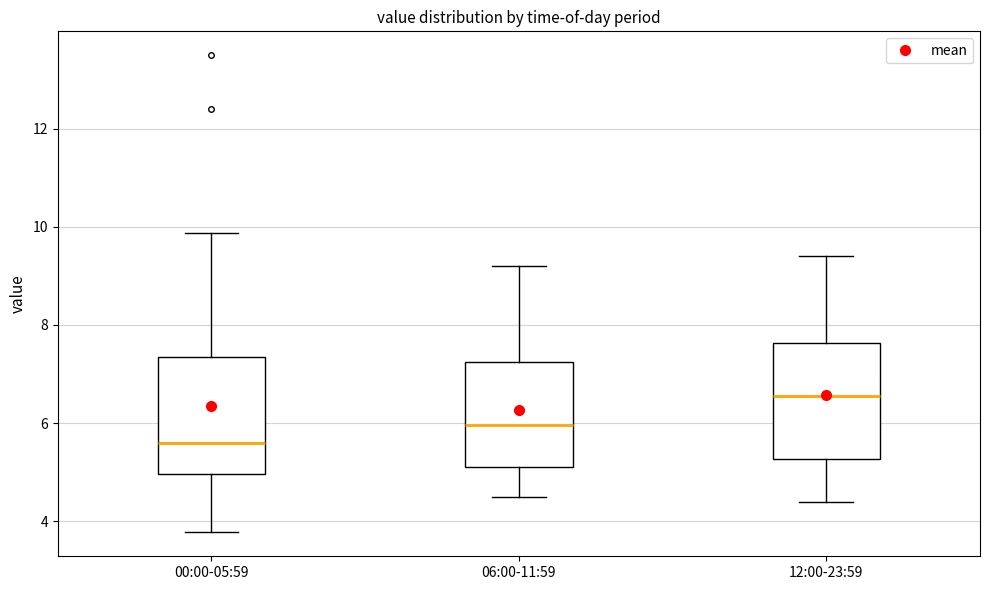

Which box has the highest median line?

12:00-23:59